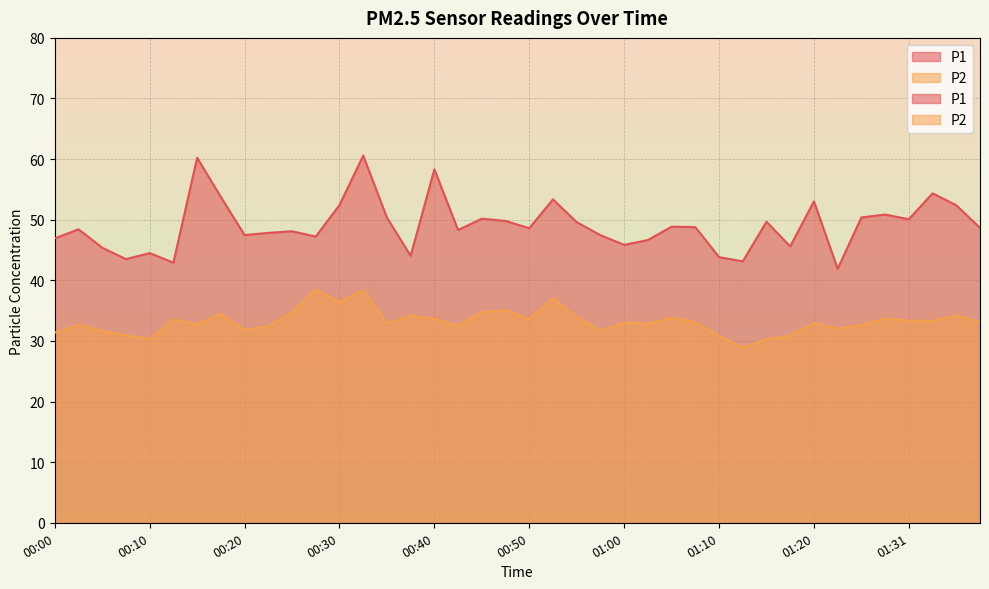

What is the difference between the maximum and second lowest values in the P2 series?

8.2